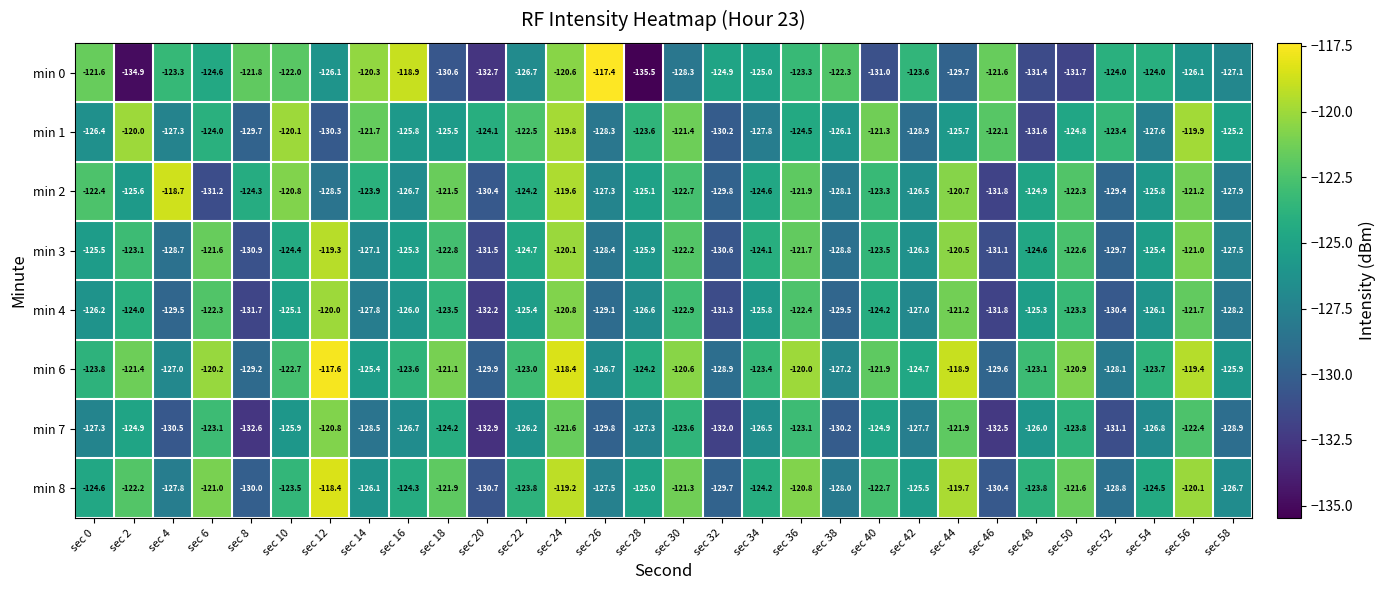

The value of min 2 at sec 14 is -123.9. True or false?

True